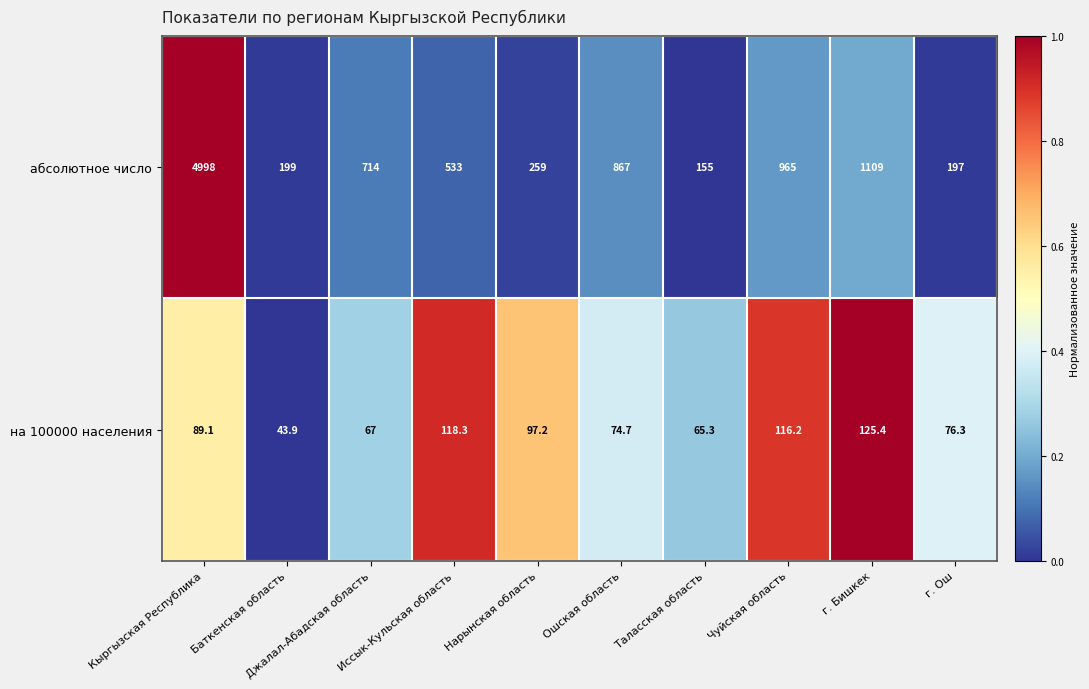

Between Ошская область and г. Бишкек, which series saw the biggest shift?

абсолютное число